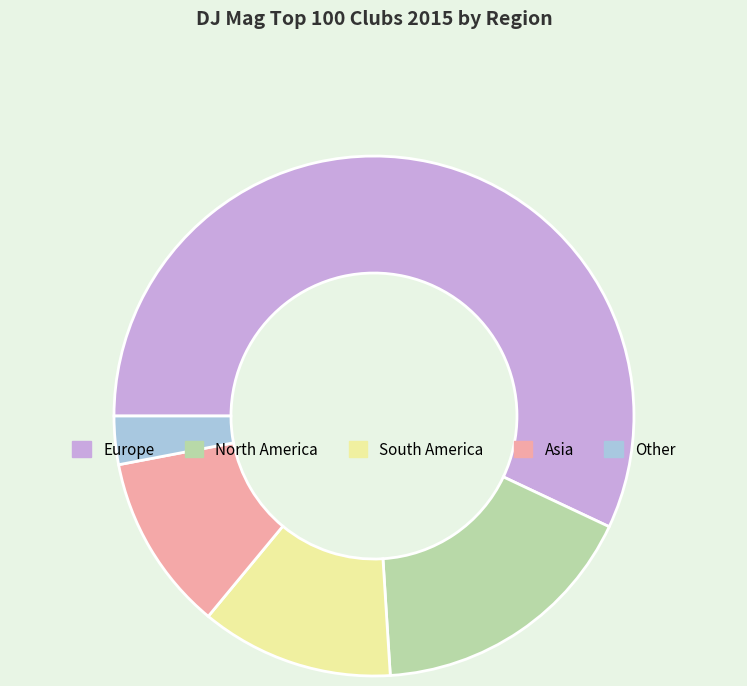

What is the smallest slice in the pie chart?

Other